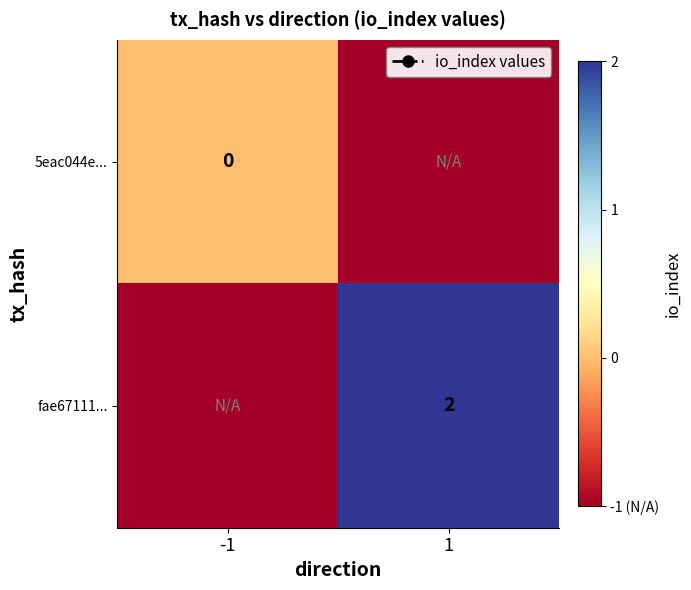

The value of fae67111... at 1 is 1. True or false?

False